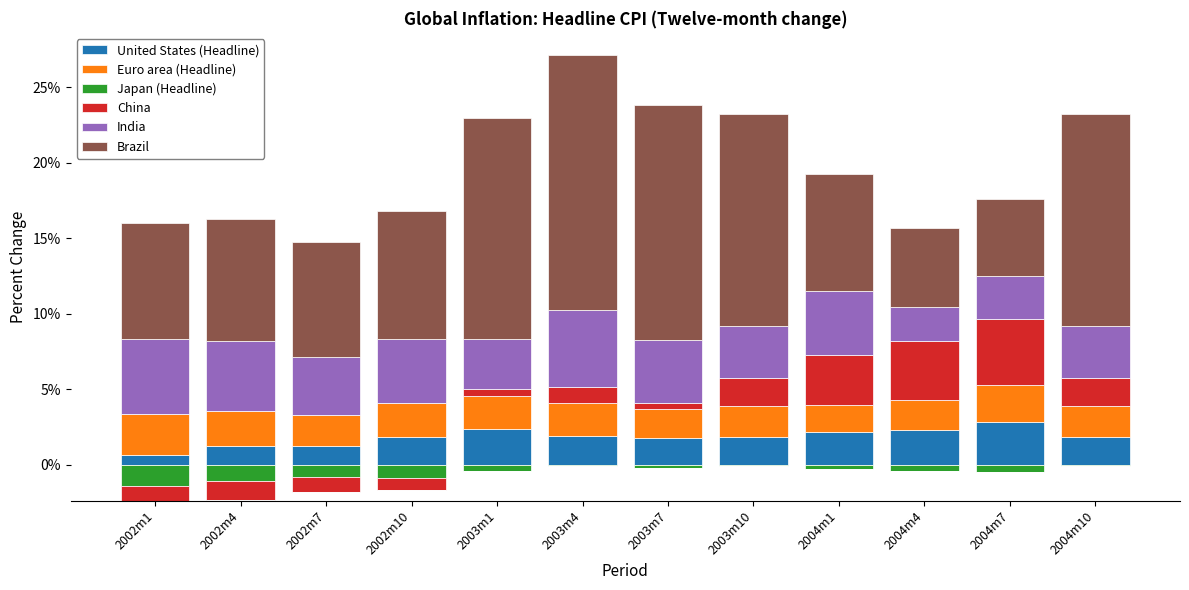

How many bars are there in each group?

6